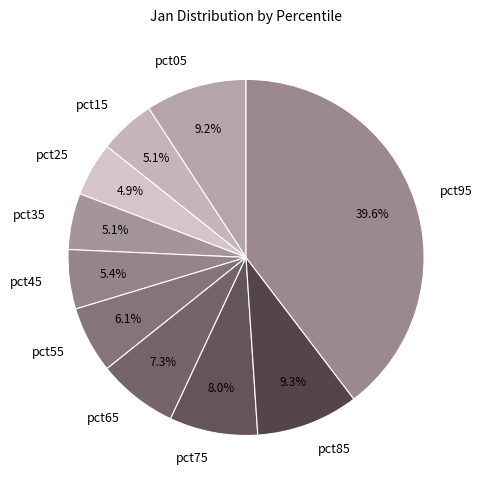

Which slice is the largest?

pct95